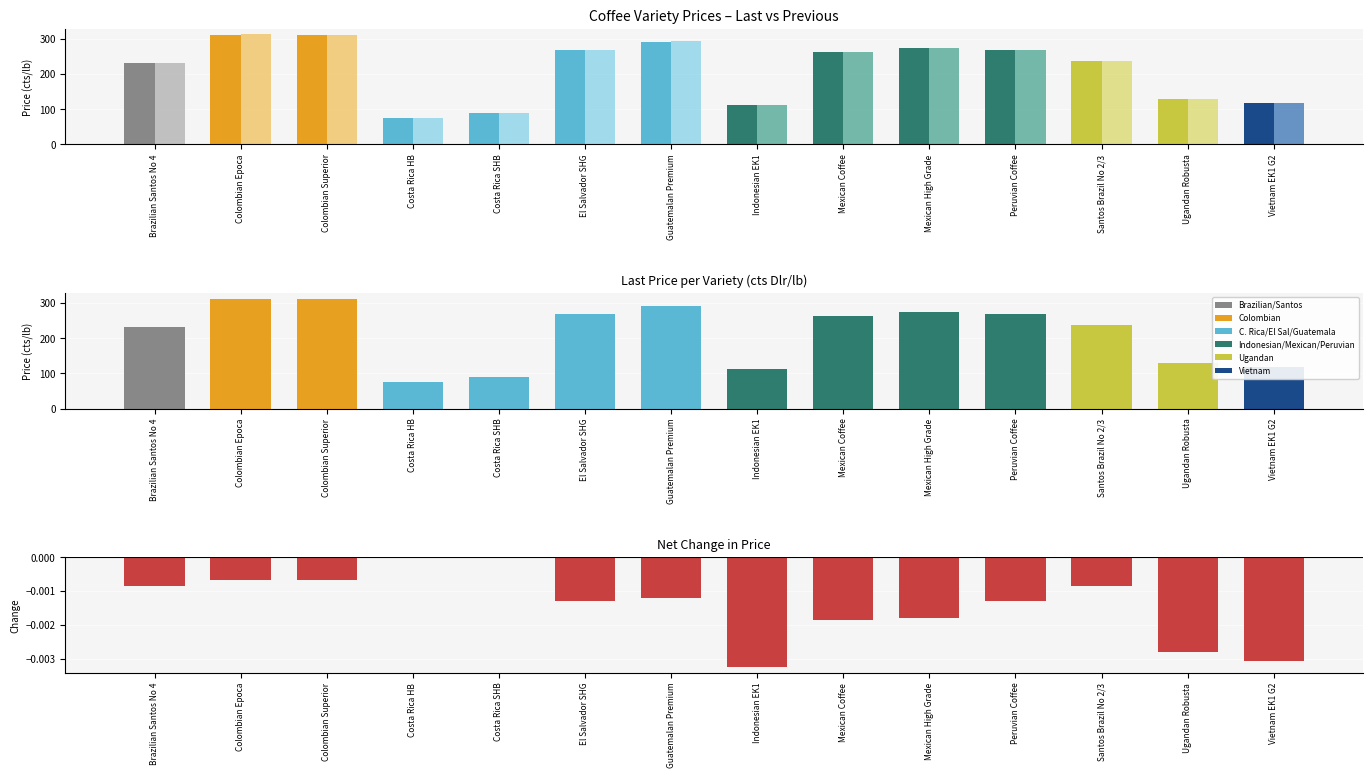

Which series has the widest spread of values?

Previous Price (cts/lb)